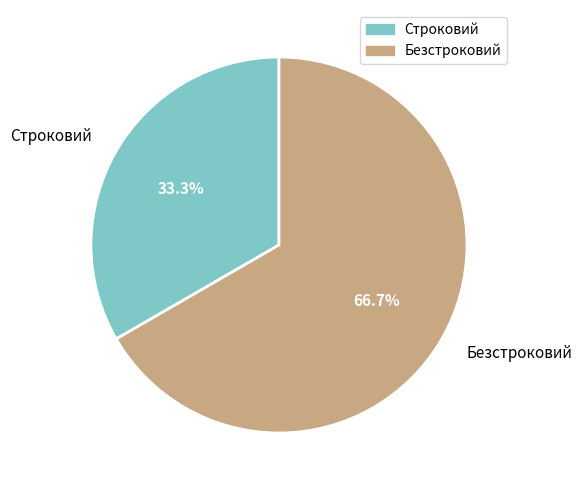

To the nearest percent, what percentage of the pie is Строковий?

33%